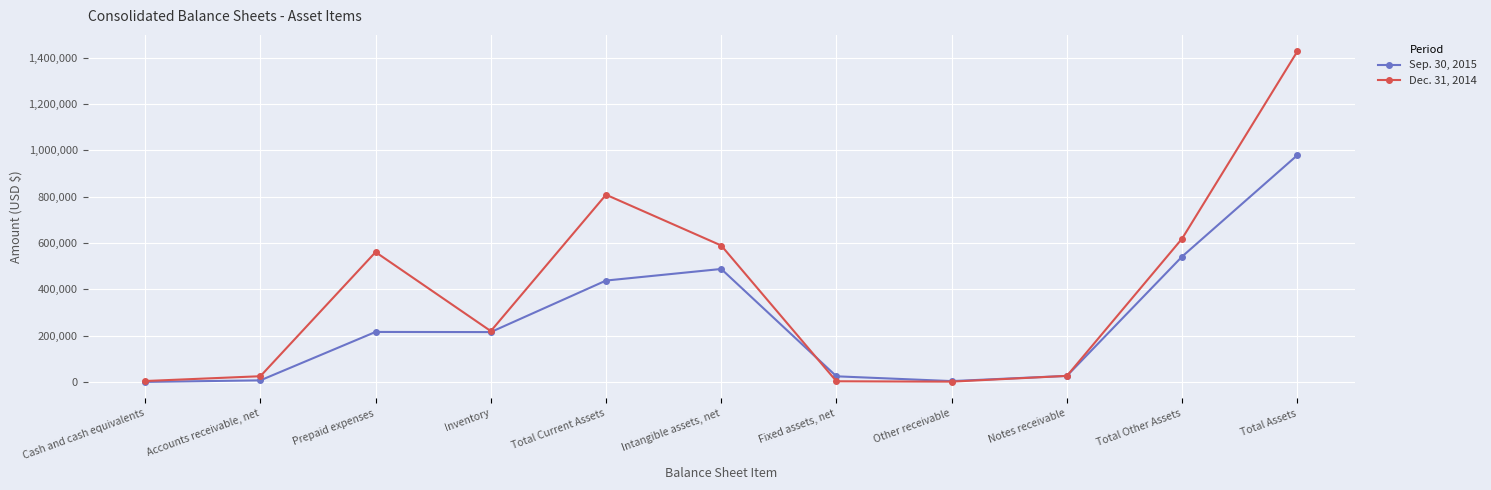

The value of Sep. 30, 2015 at Inventory is 80337. True or false?

False